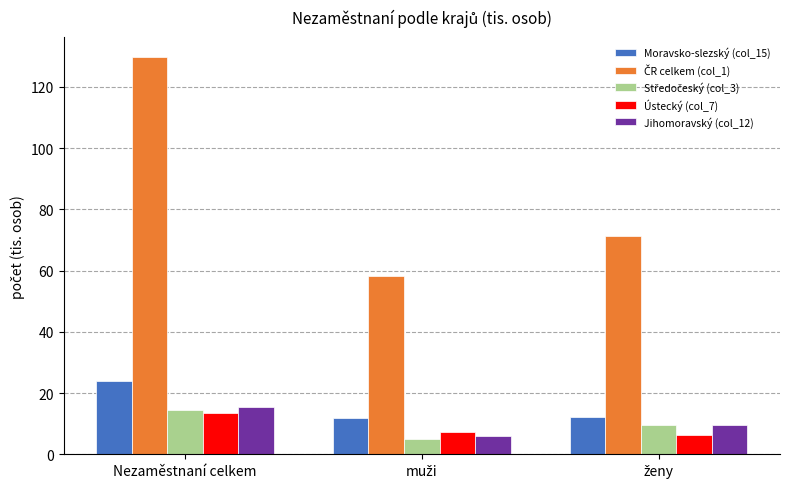

At which label does Moravsko-slezský (col_15) reach its peak?

Nezaměstnaní celkem